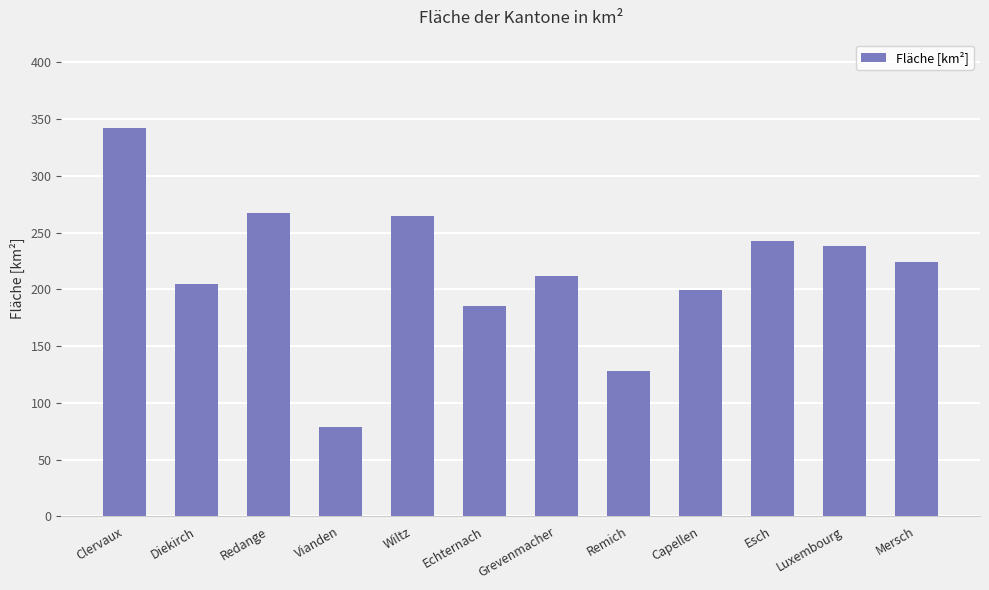

What is the maximum value shown in the chart?

342.2